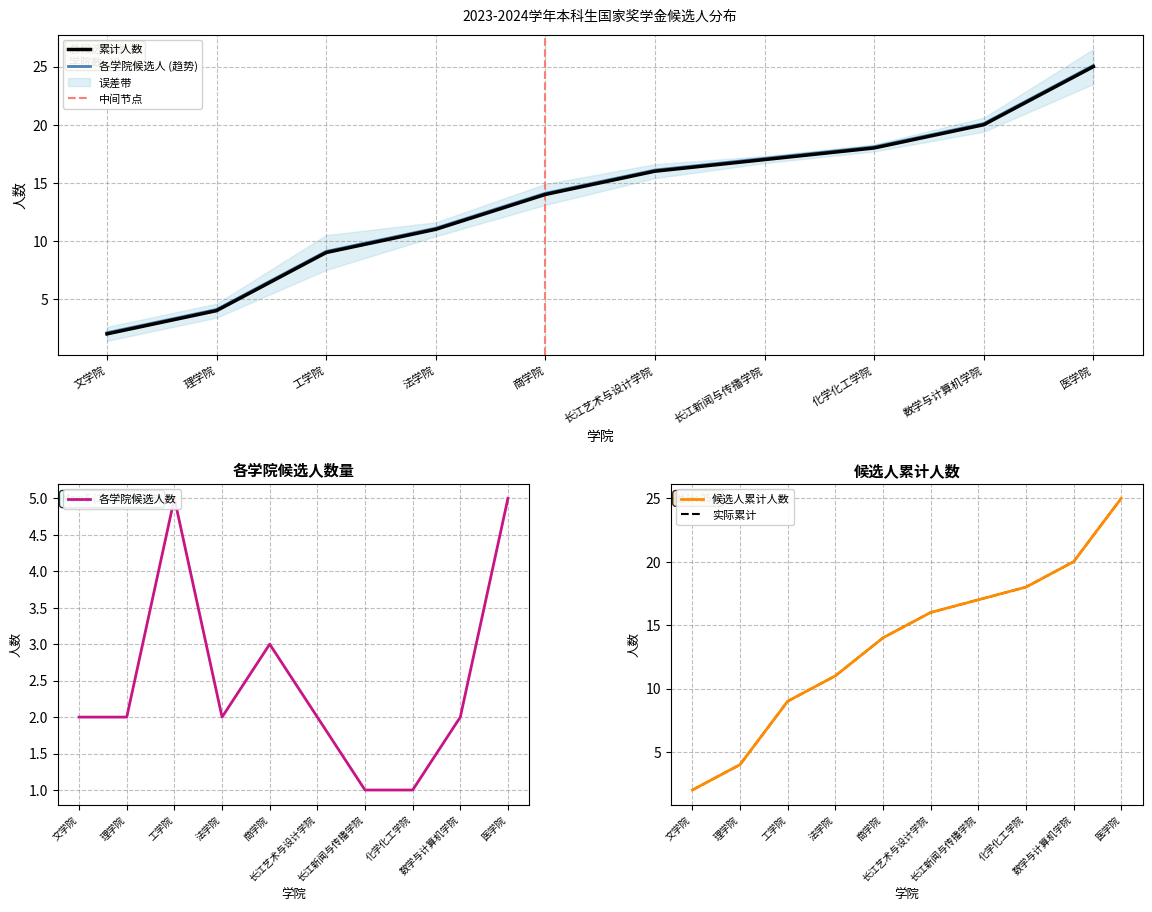

Reading right to left, transcribe all the data shown in this chart.

5	2	1	1	2	3	2	5	2	2